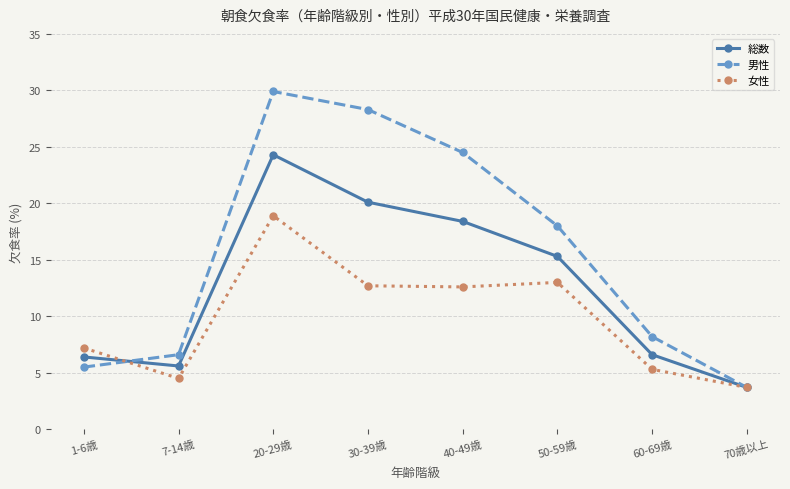

Which label corresponds to the smallest value in the chart?

70歳以上